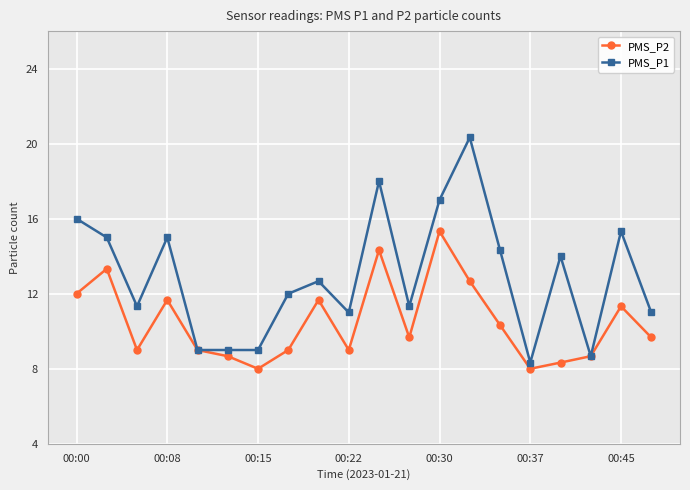

Rank the series by their average value, from lowest to highest.

PMS_P2, PMS_P1